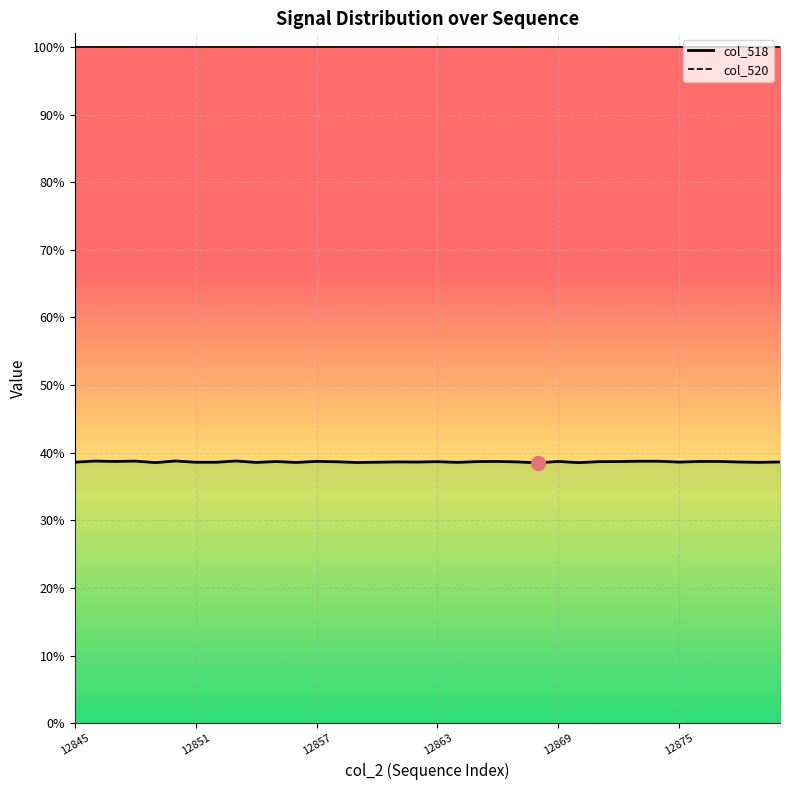

At which category is the sum across all series the highest?

12875